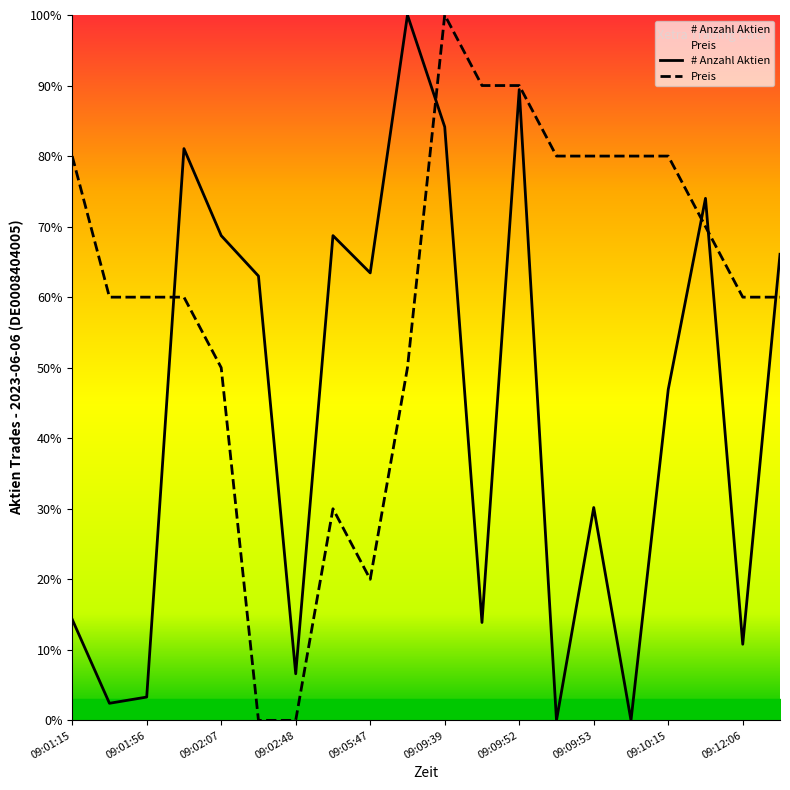

How many lines are shown in the chart?

2